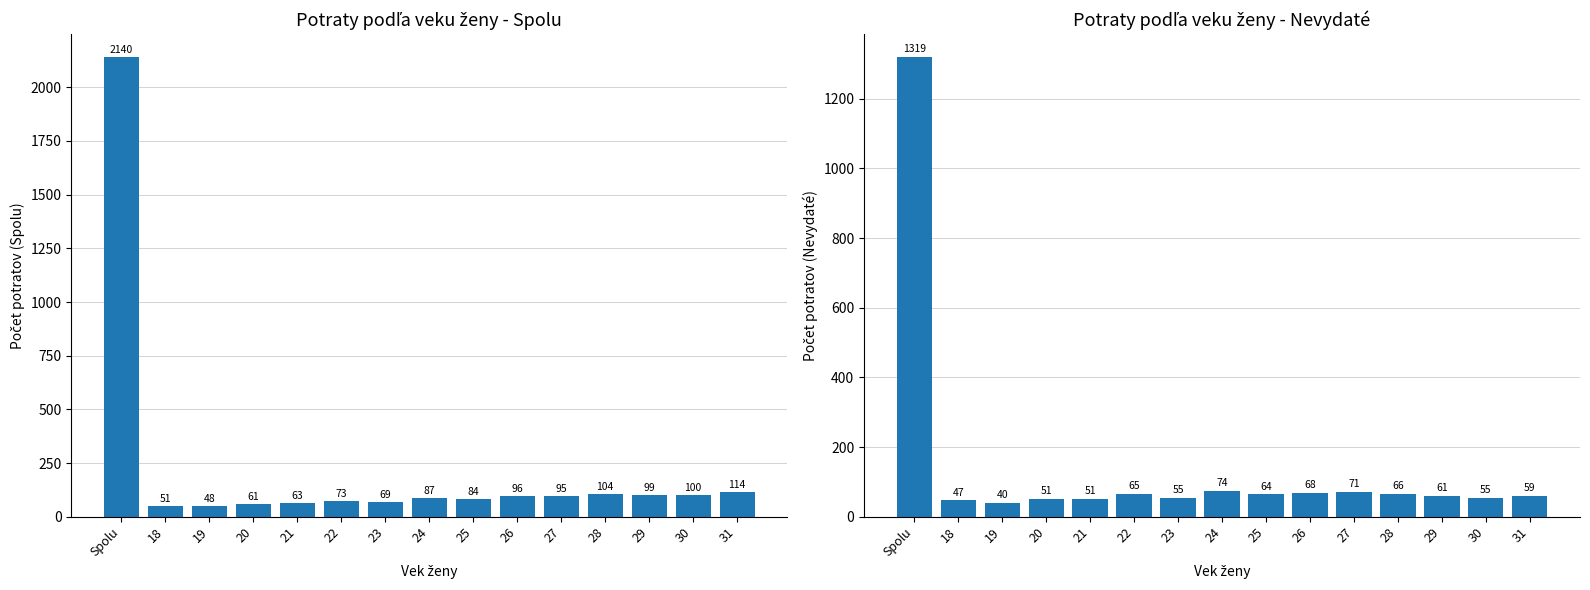

At which label does Nevydaté first exceed 61?

Spolu